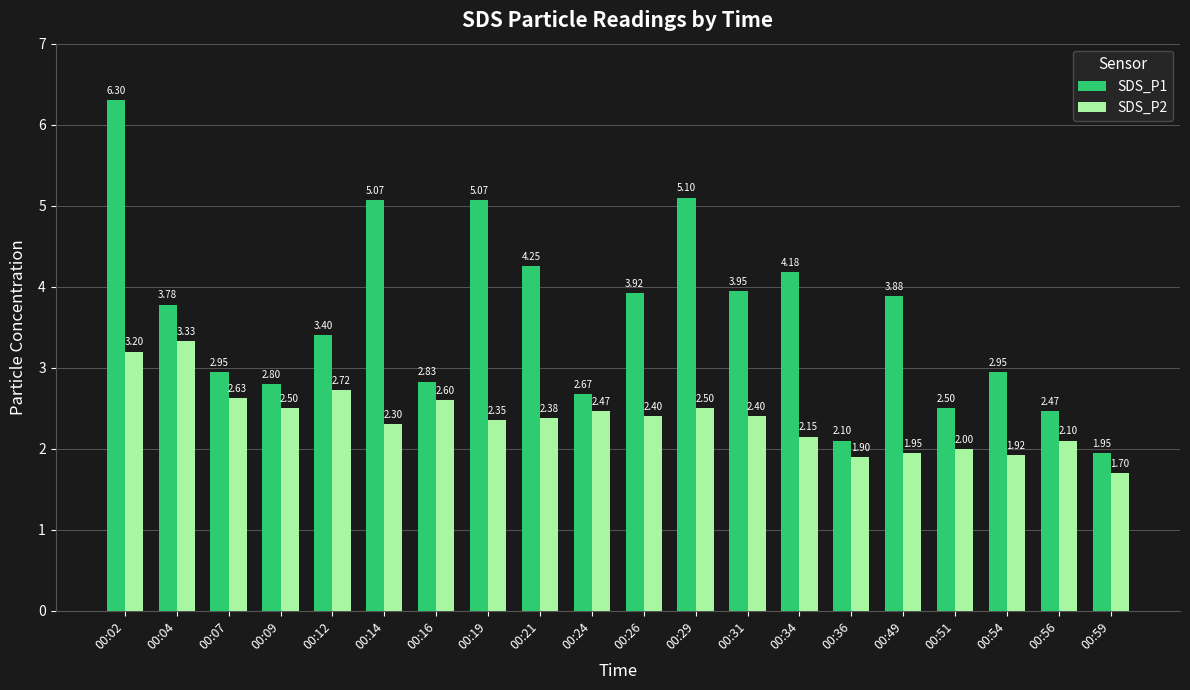

What is the total value across all series at 00:16?

5.4